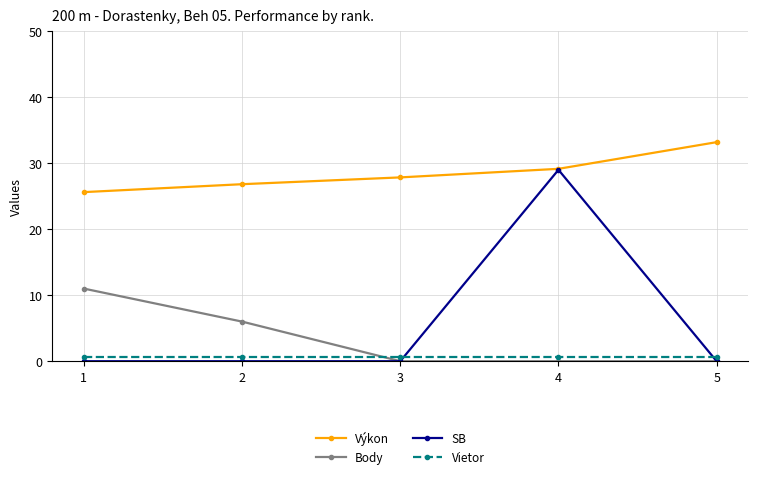

True or false: Vietor has more than 2 interior local peaks.

False